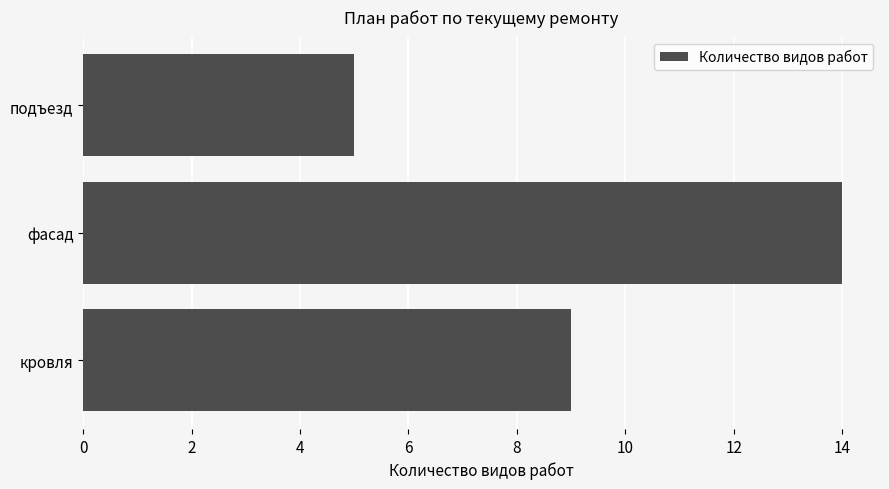

Does the chart contain any negative values?

No